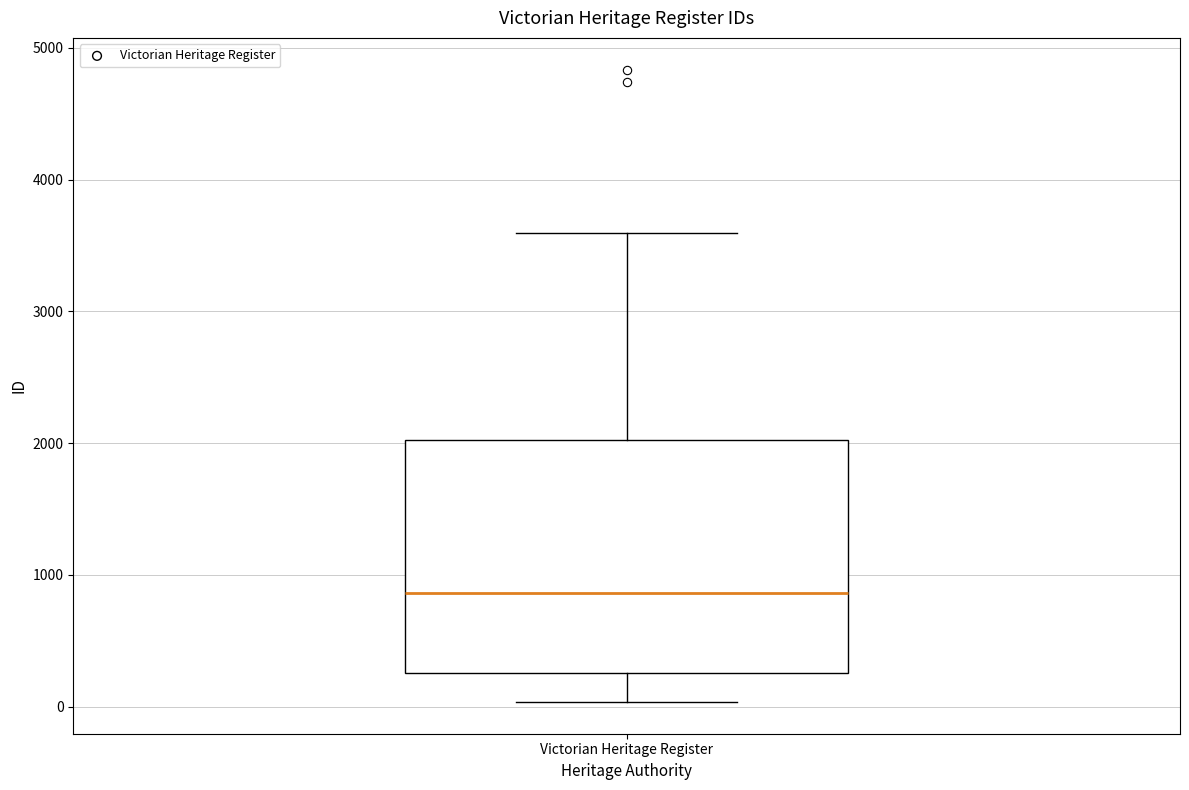

Where does the median line of the box for Victorian Heritage Register sit on the y-axis? The values are not printed on the chart, so give them approximately, as read against the axis.

900